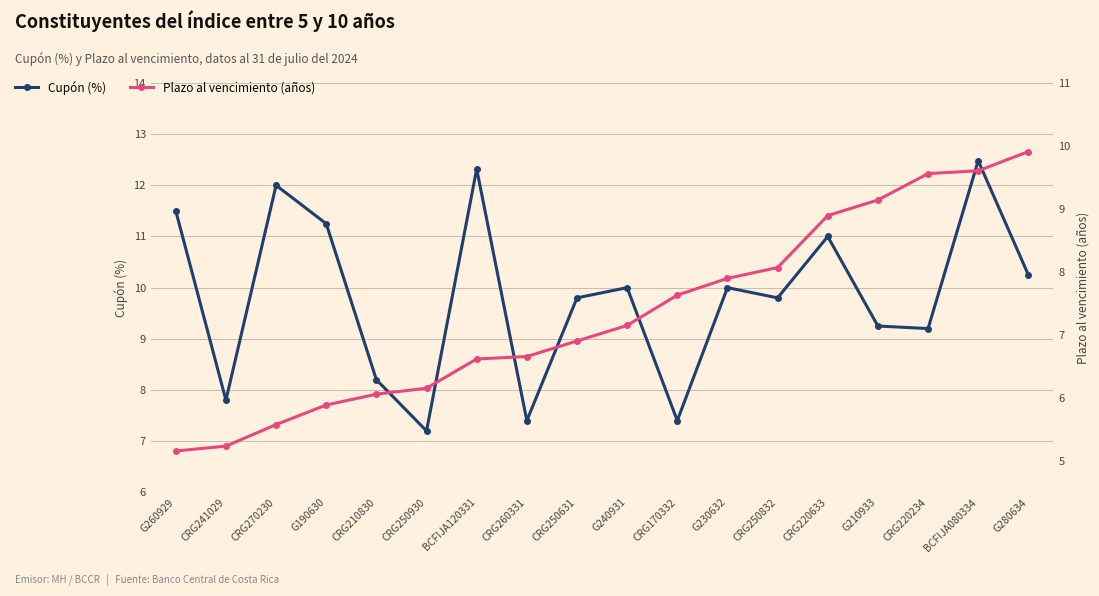

What is the greatest value displayed?

12.5